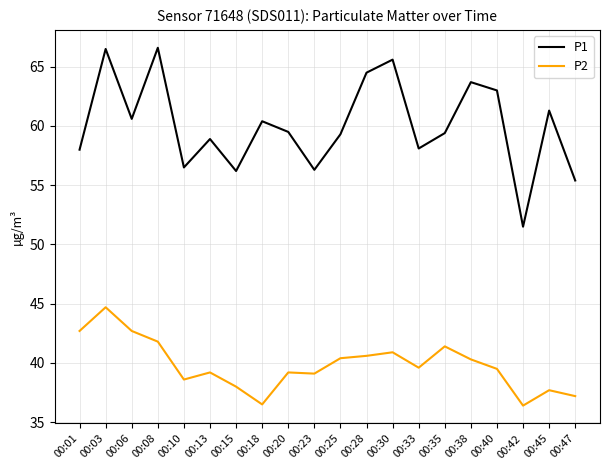

What is the highest value of the P2 series?

44.7